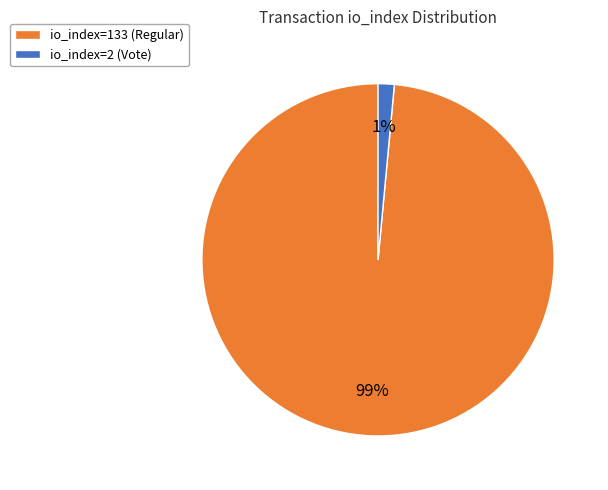

Does io_index=133 (Regular) account for over 50% of the chart?

Yes